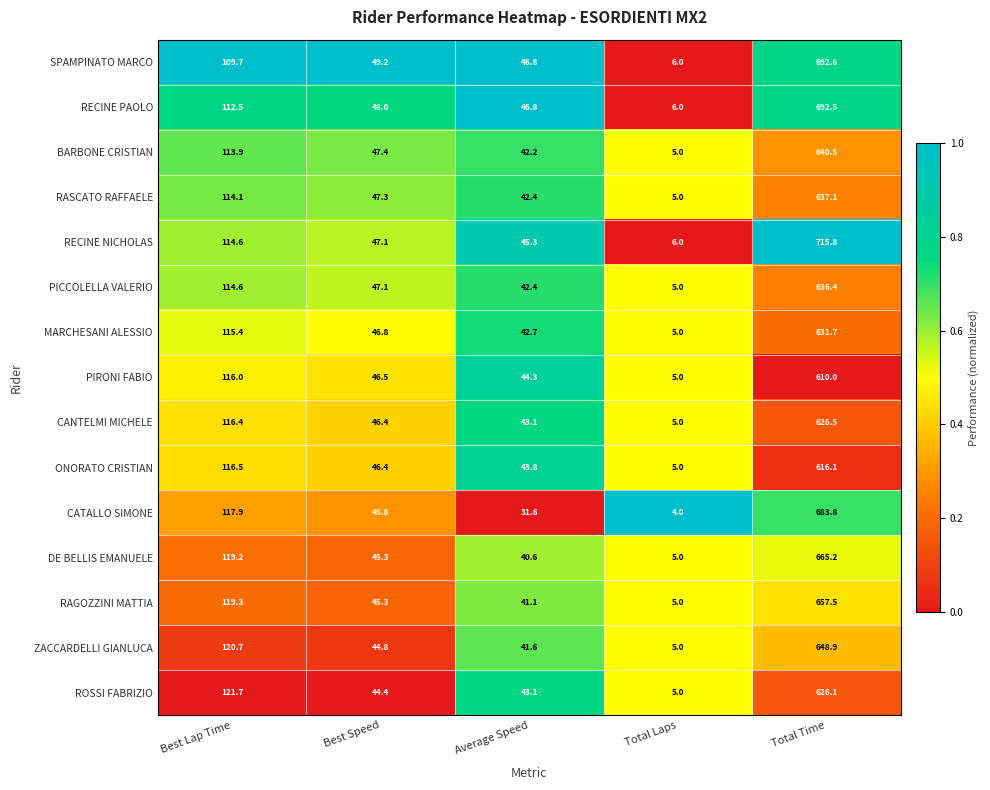

At which label is CANTELMI MICHELE closest to 315?

Best Lap Time